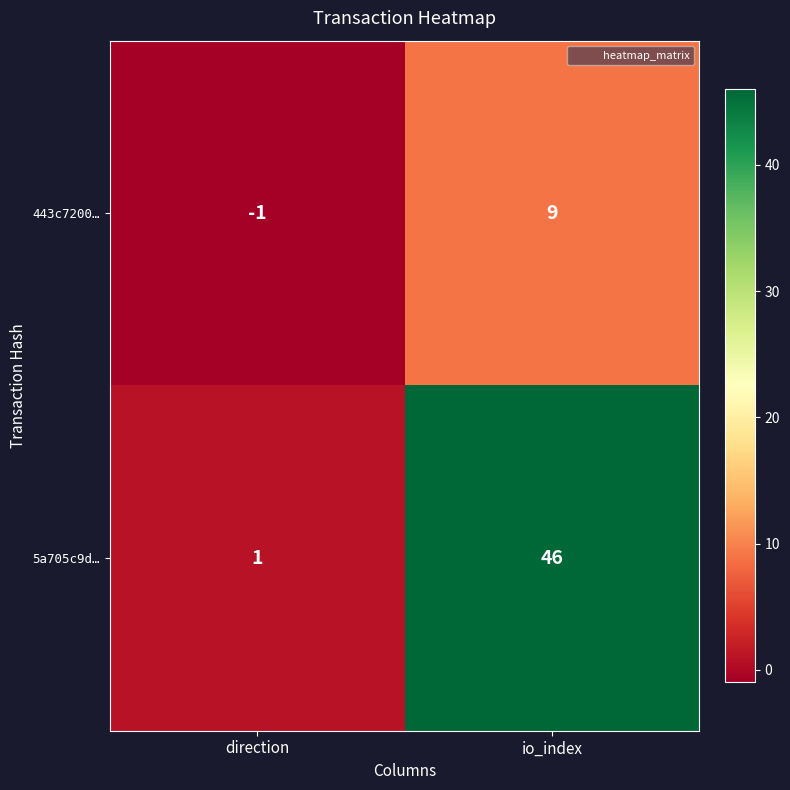

At direction, list the series in order from largest to smallest.

5a705c9d…, 443c7200…